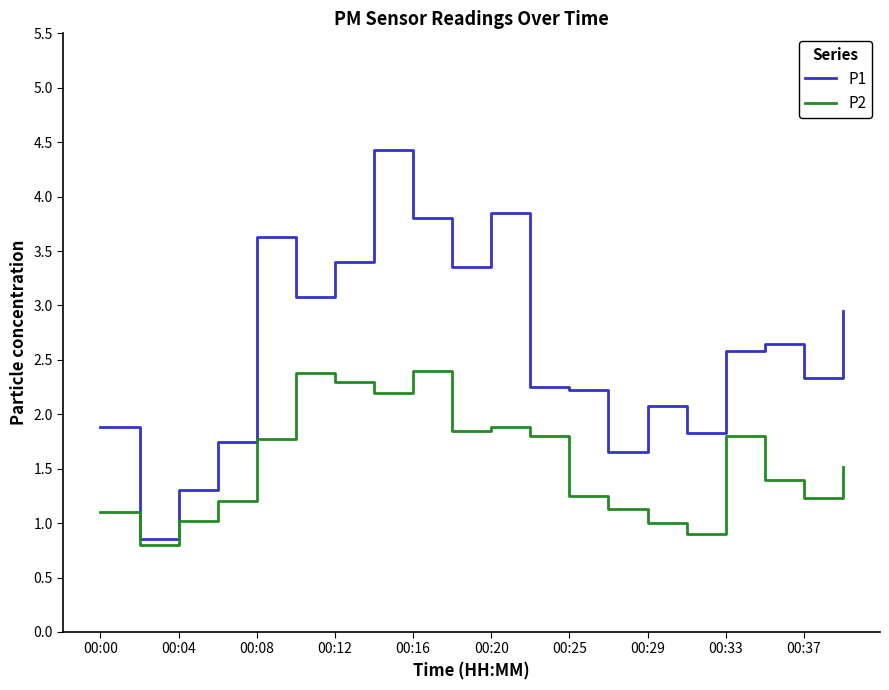

What is the highest value of the P1 series?

4.4